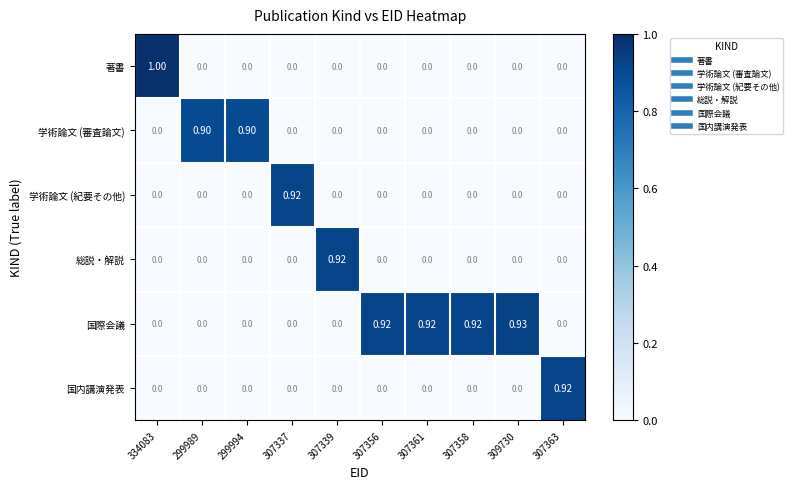

Which series has the largest total across all categories?

国際会議